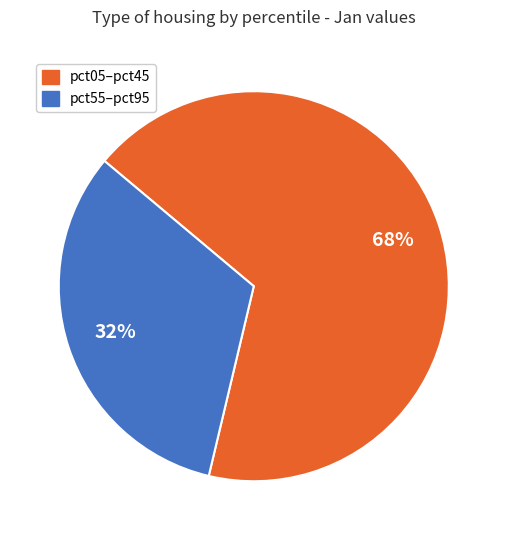

To the nearest percent, what is the average slice percentage?

50%